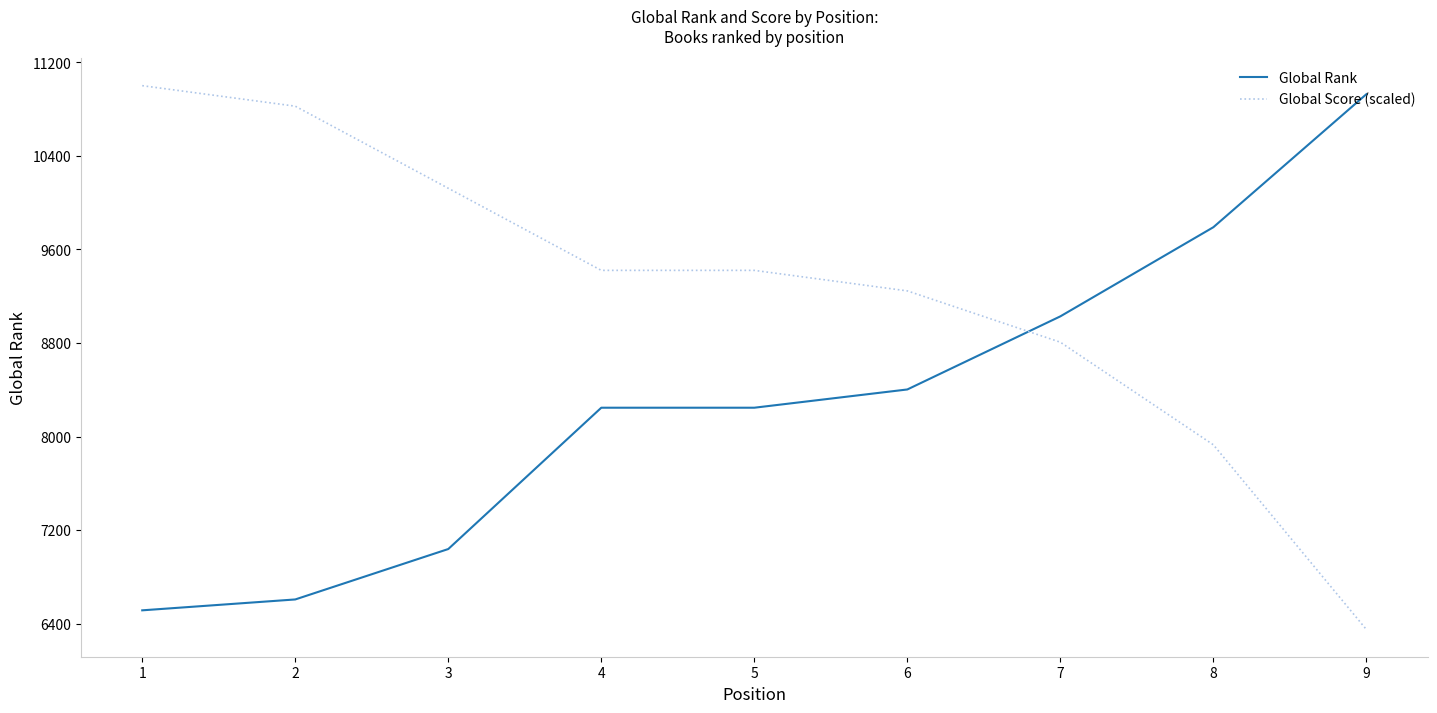

Reading right to left, what are all the values shown in this chart?

Global Rank: 10927.0	9790.0	9028.0	8403.0	8247.0	8247.0	7039.0	6608.0	6515.0
Global Score (scaled): 6350.9	7929.8	8807.0	9245.6	9421.1	9421.1	10122.8	10824.6	11000.0